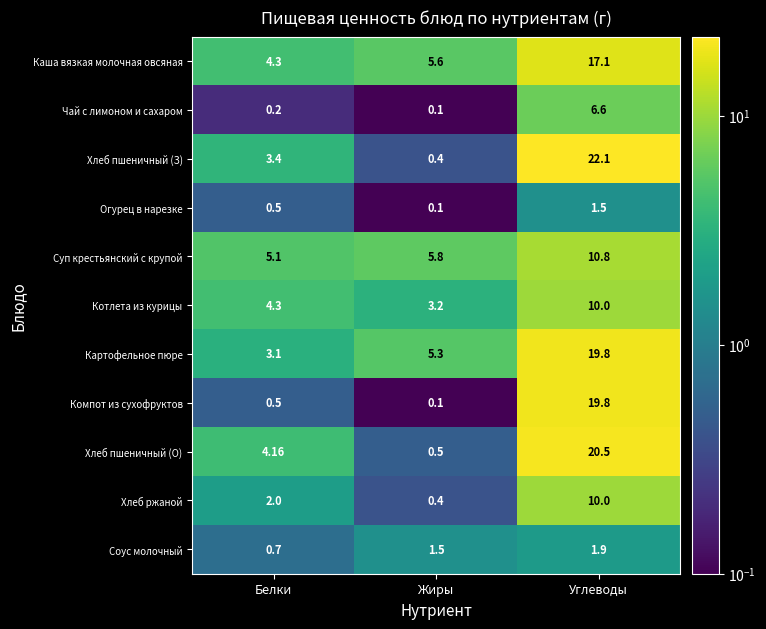

At which category is the sum across all series the highest?

Углеводы